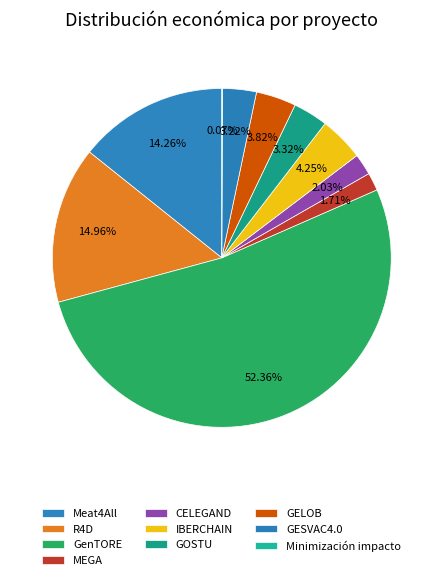

Is there a majority slice in this chart?

Yes